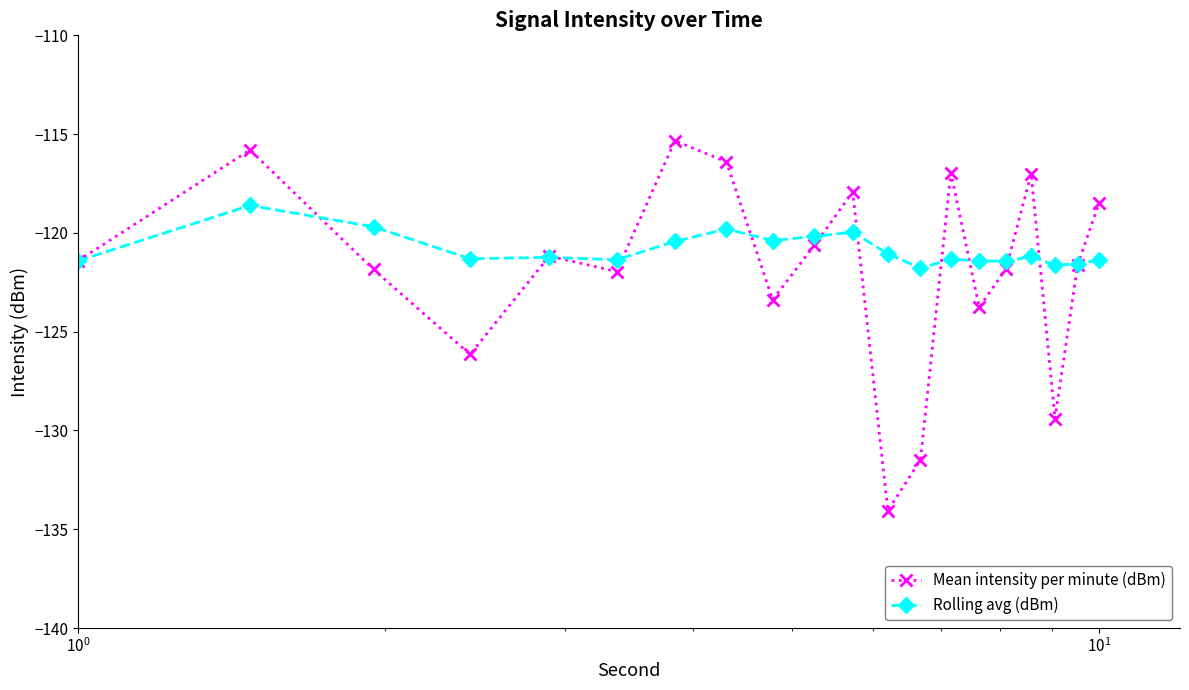

What is the sum of all Mean intensity per minute (dBm) values?

-2436.6